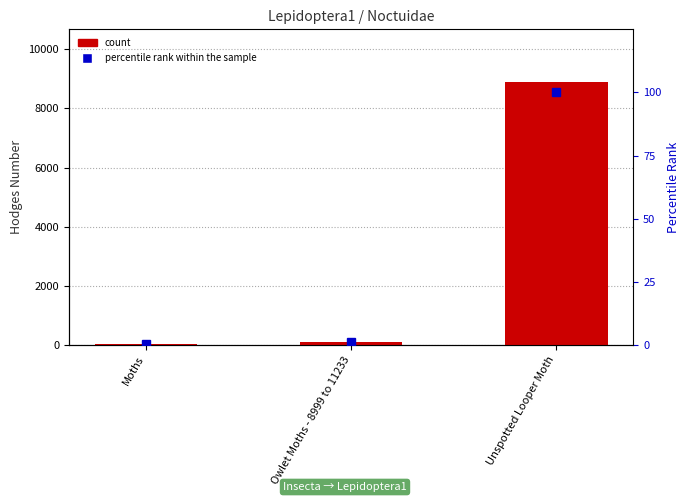

How many data points in percentile rank within the sample are less than 1?

1